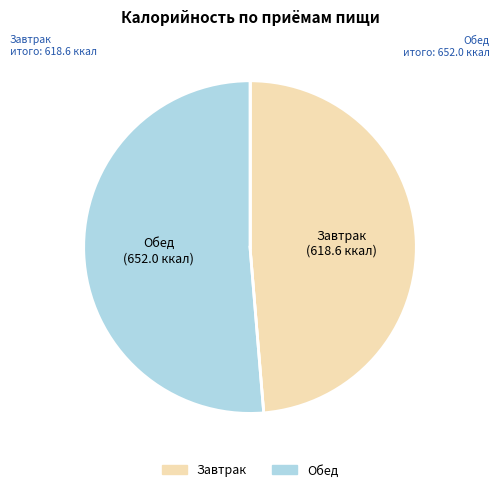

Which slice is the largest?

Обед